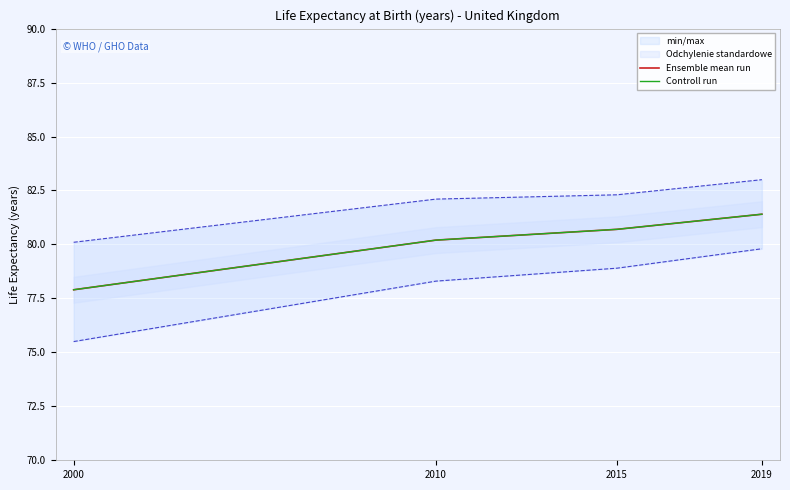

True or false: Ensemble mean run and Controll run intersect in this chart.

False